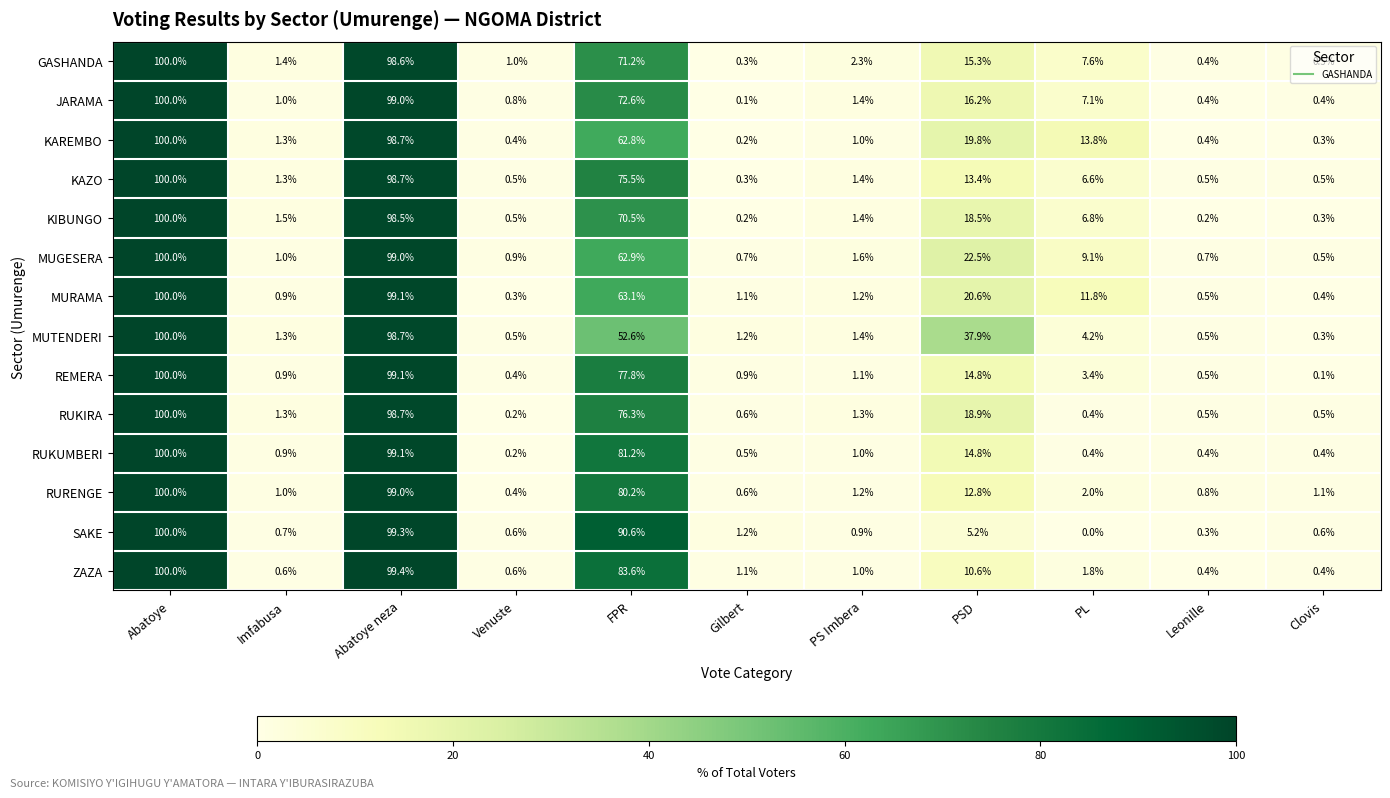

At which category is the sum across all series the highest?

Abatoye